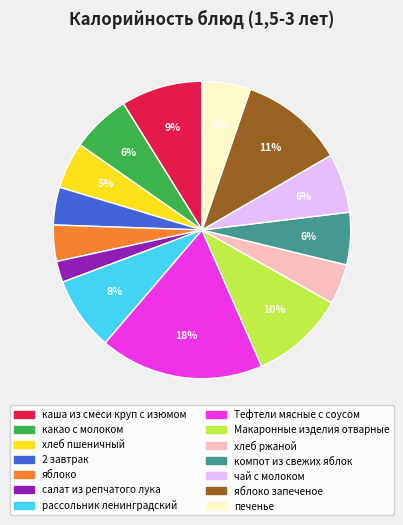

Which has a higher value, какао с молоком or салат из репчатого лука?

какао с молоком